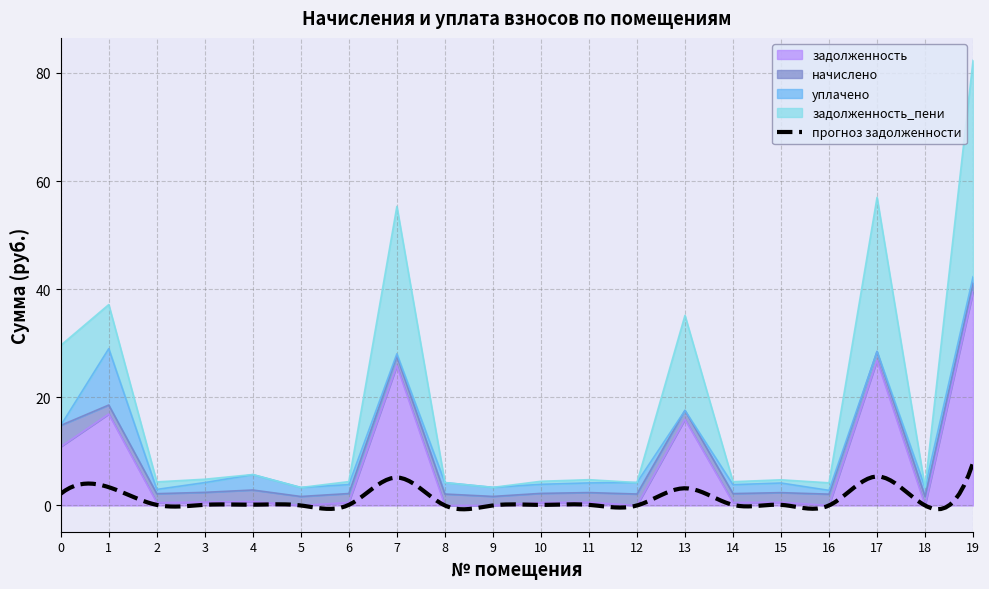

True or false: задолженность and задолженность_пени cross at least once.

False